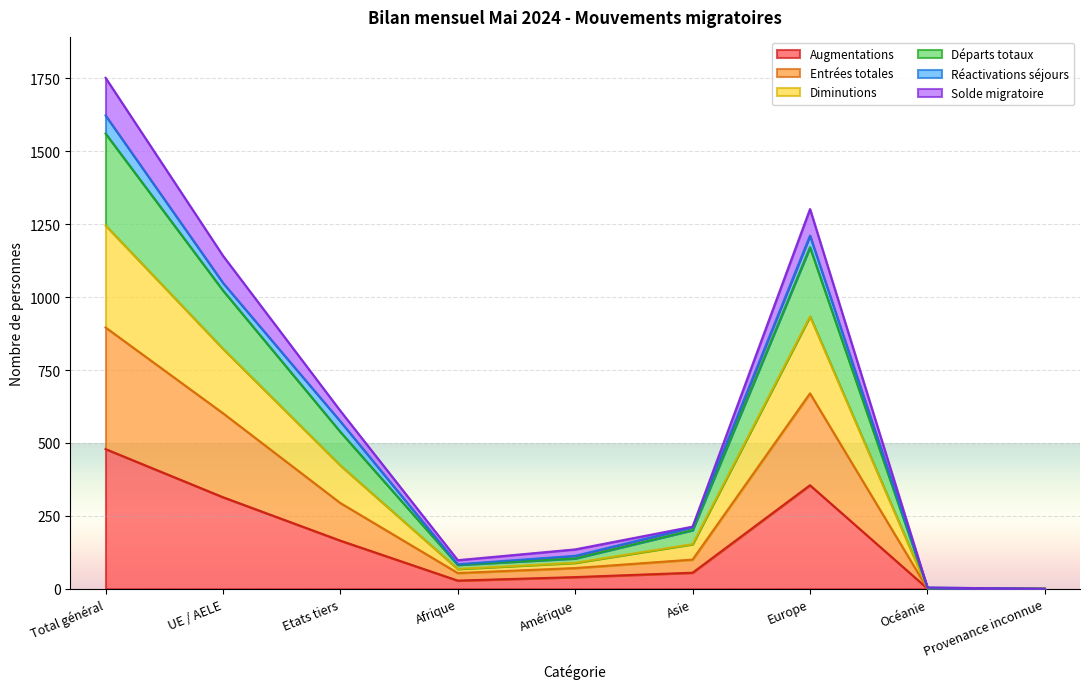

At which label does Augmentations reach its peak?

Total général